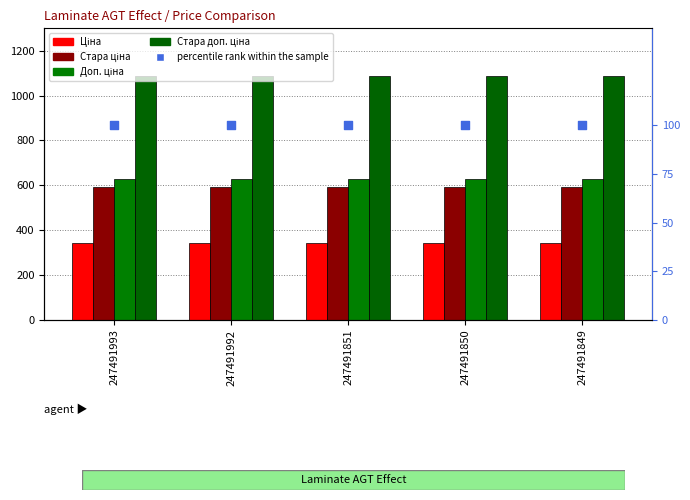

What are all the series names shown in the legend?

Ціна, Стара ціна, Доп. ціна, Стара доп. ціна, percentile rank